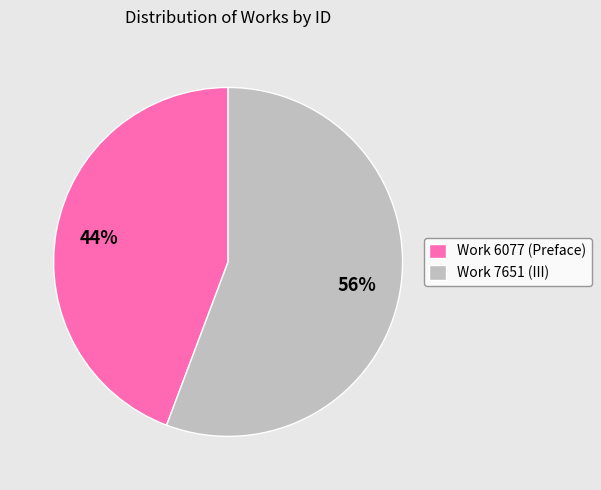

Which slice is the largest?

Work 7651 (III)